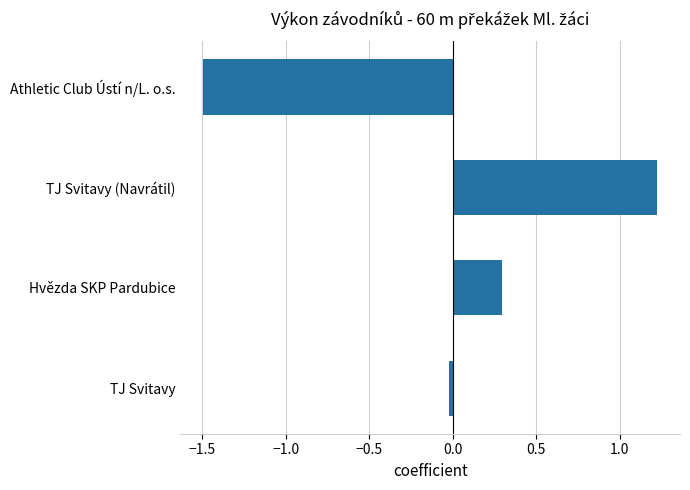

Between TJ Svitavy (Navrátil) and Hvězda SKP Pardubice, which is larger?

TJ Svitavy (Navrátil)